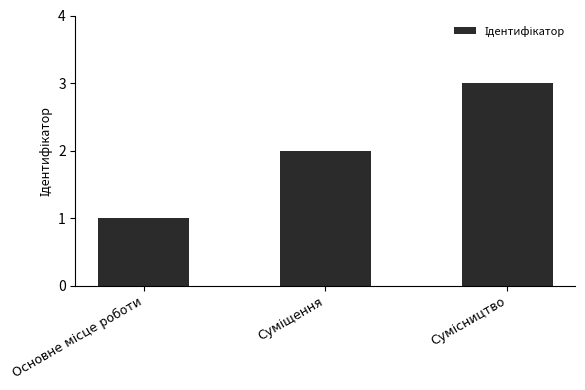

What is the average value?

2